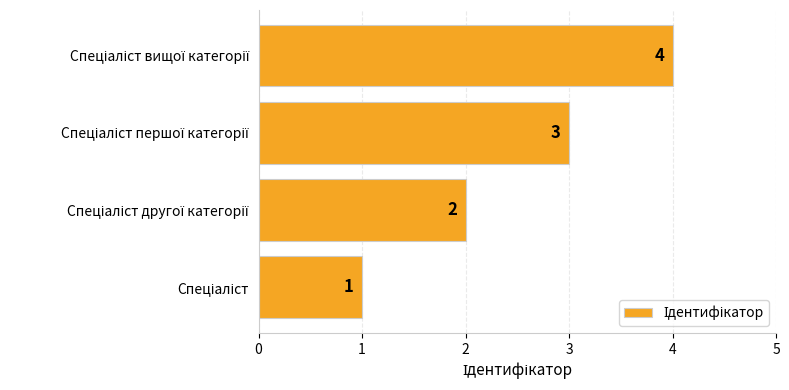

What is the minimum value shown in the chart?

1